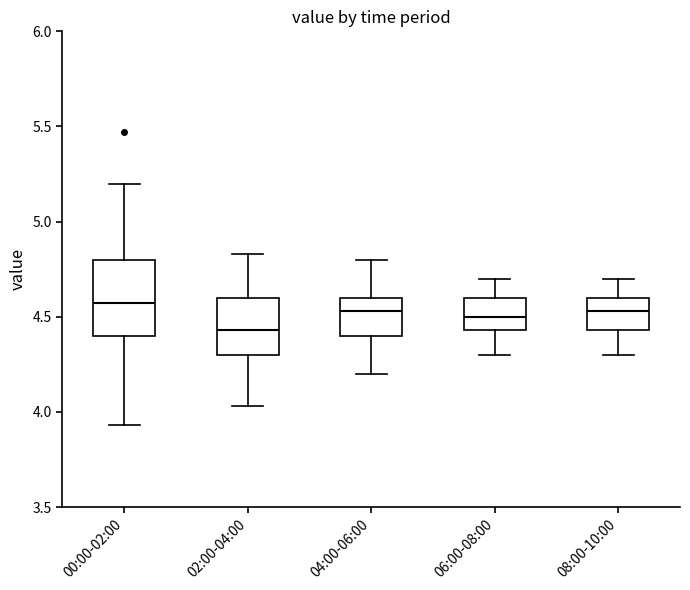

Reading left to right, read every box against the y-axis: the position of its median line, the range the box covers, and the ends of its whiskers. The values are not printed on the chart, so give them approximately, as read against the axis.

00:00-02:00: median 4.55, box 4.40 to 4.80, whiskers 3.95 to 5.20
02:00-04:00: median 4.45, box 4.30 to 4.60, whiskers 4.05 to 4.85
04:00-06:00: median 4.55, box 4.40 to 4.60, whiskers 4.20 to 4.80
06:00-08:00: median 4.50, box 4.45 to 4.60, whiskers 4.30 to 4.70
08:00-10:00: median 4.55, box 4.45 to 4.60, whiskers 4.30 to 4.70